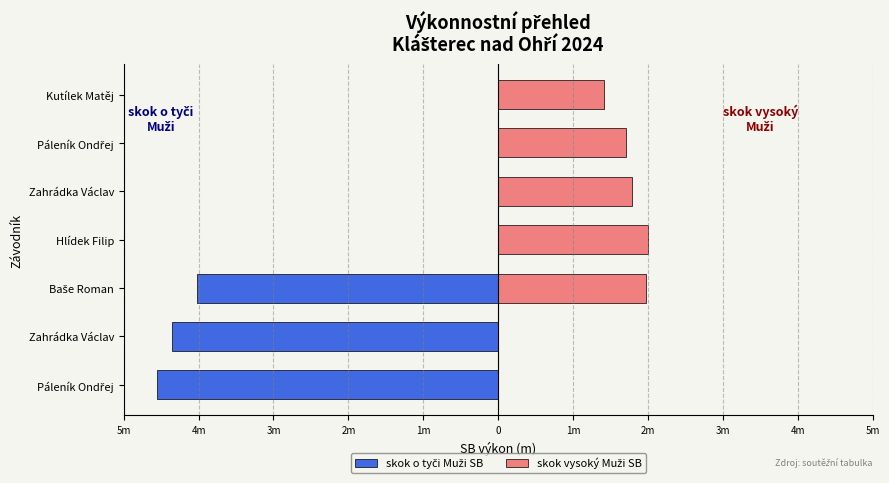

Reading left to right, what are all the values shown in this chart?

skok o tyči Muži SB: -4.6	-4.3	-4.0	0.0	0.0	0.0	0.0
skok vysoký Muži SB: 0.0	0.0	2.0	2.0	1.8	1.7	1.4